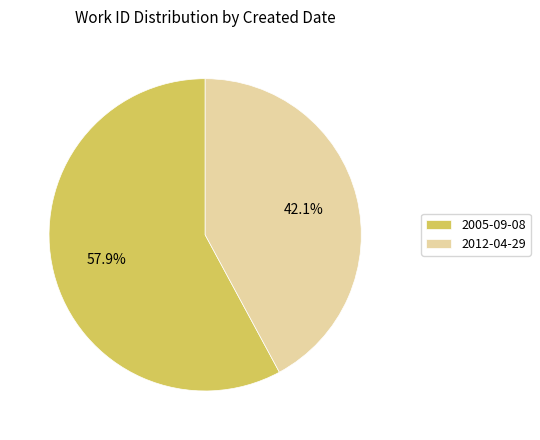

Between 2005-09-08 and 2012-04-29, which is larger?

2005-09-08